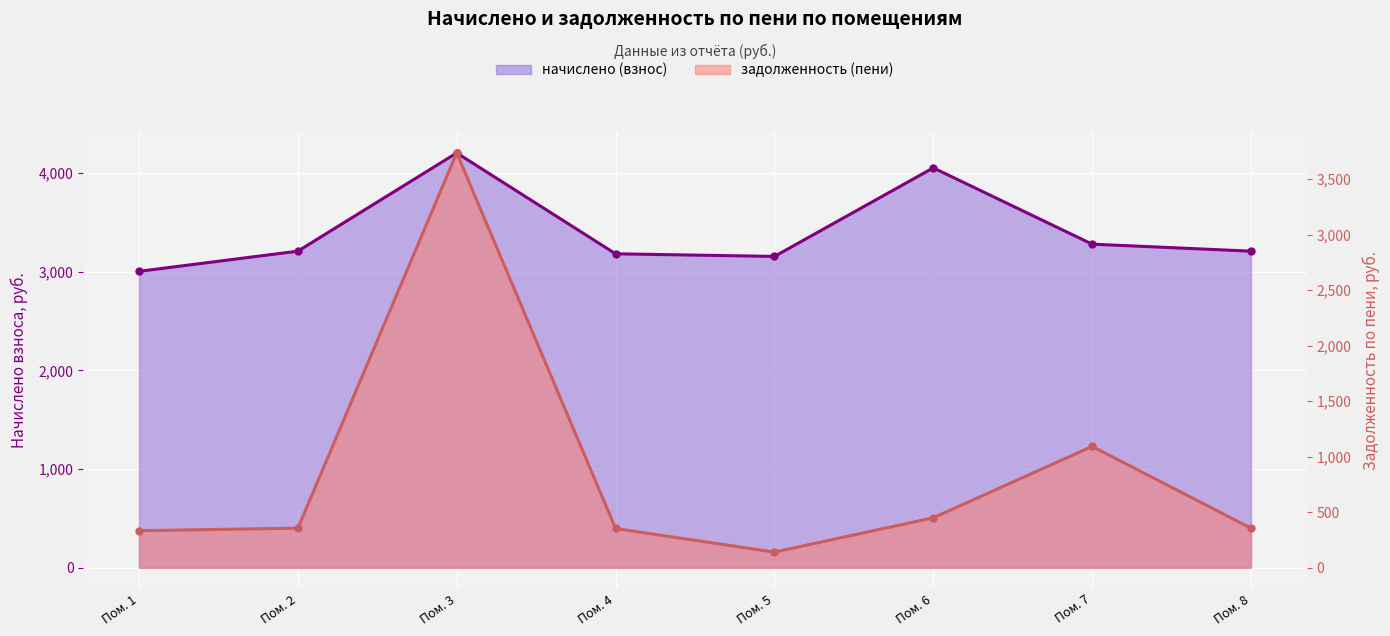

Which series has the largest total across all categories?

начислено (взнос)